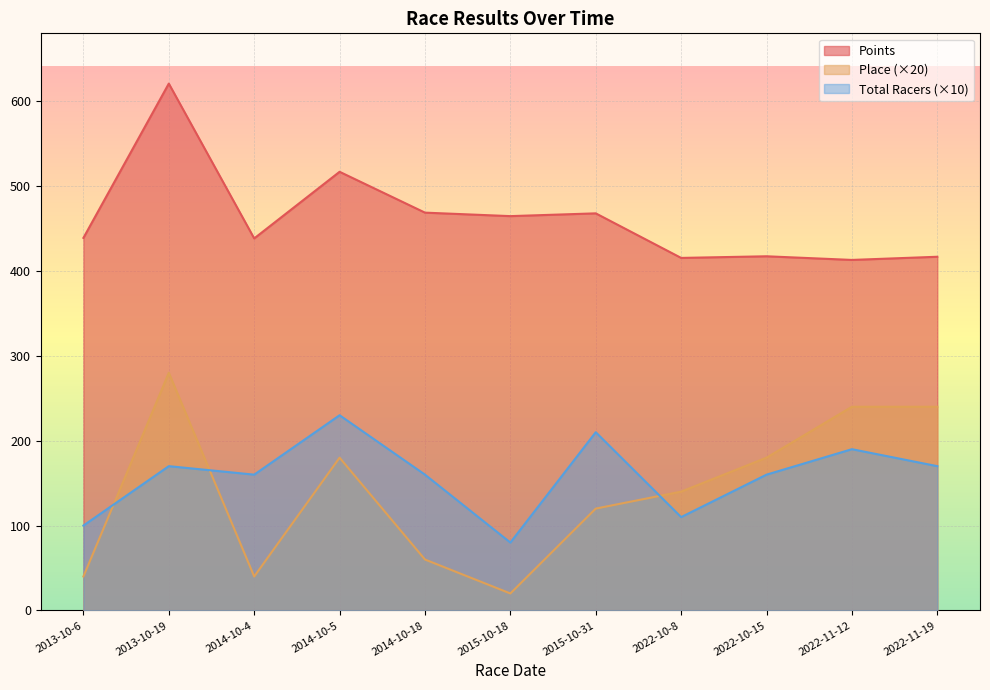

Which series has the largest range (max minus min)?

Place (×20)